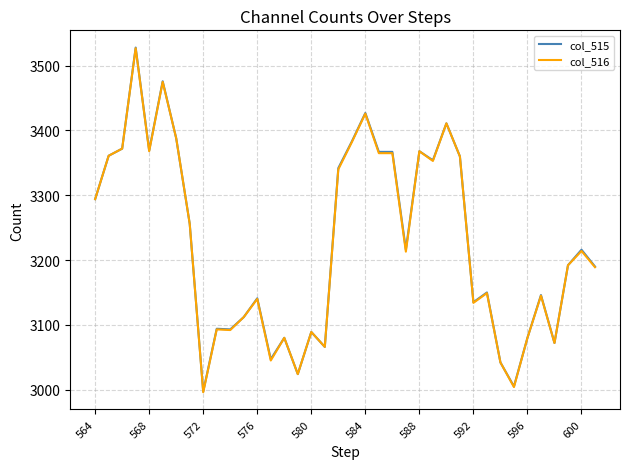

What is the minimum value shown in the chart?

2996